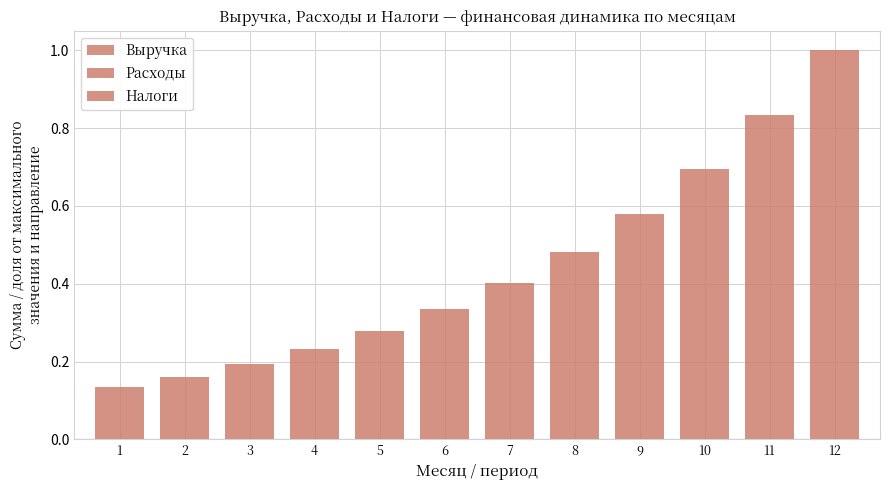

True or false: Расходы has a value of 0.2 at 7.

False